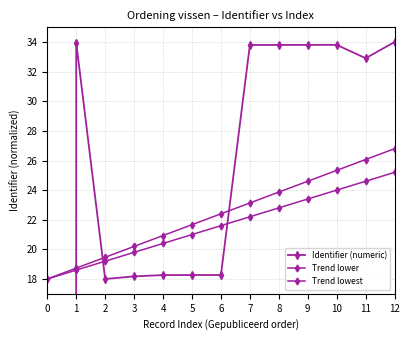

At which label does Trend lower first exceed 22?

6